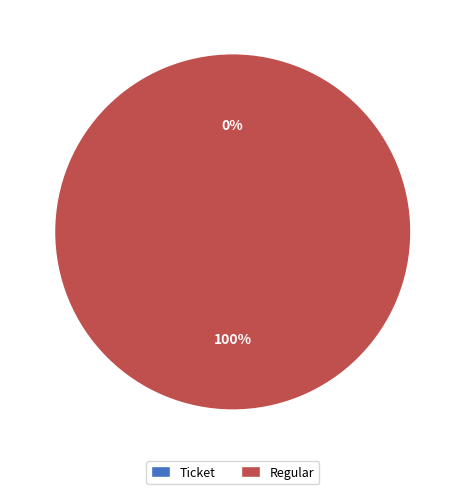

To the nearest percent, what percentage of the pie is Regular?

100%